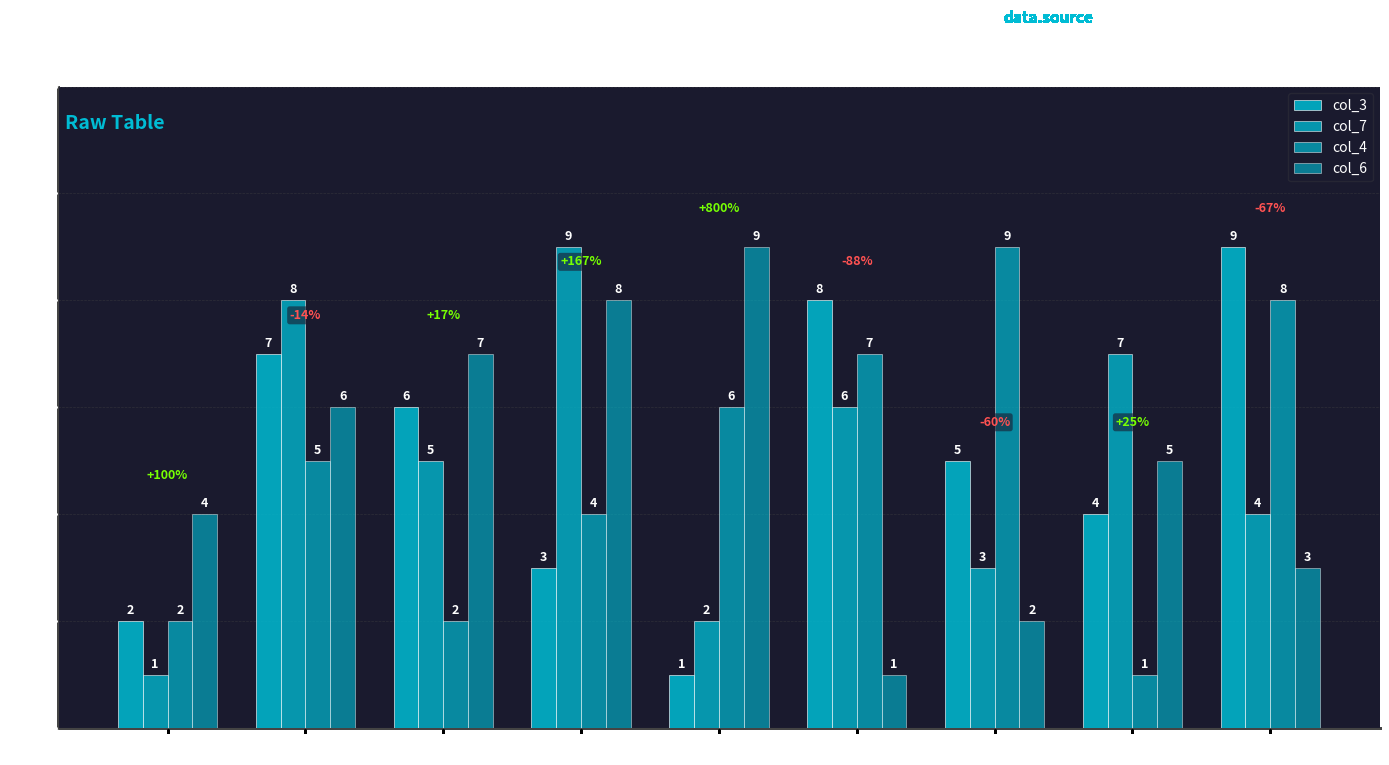

How many data points in col_3 are less than 5?

4